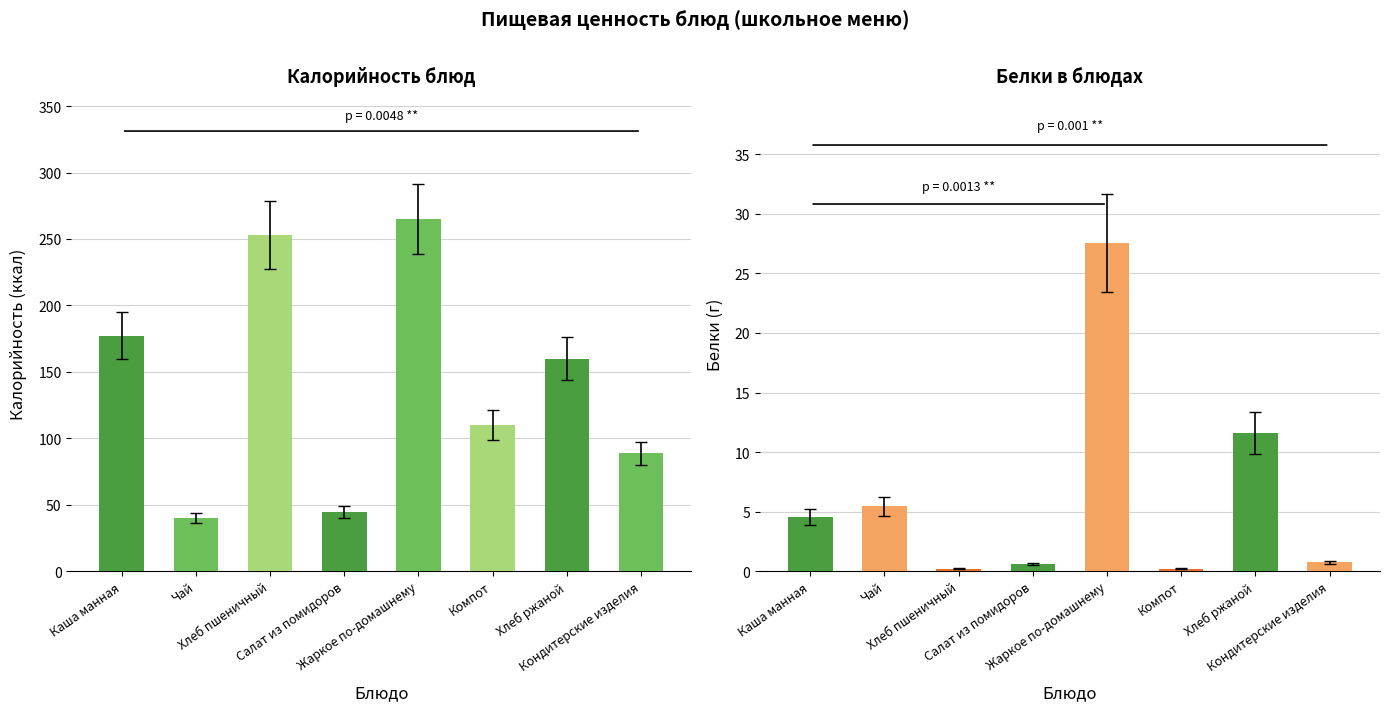

Which category has the highest value in the Калорийность series?

Жаркое по-домашнему